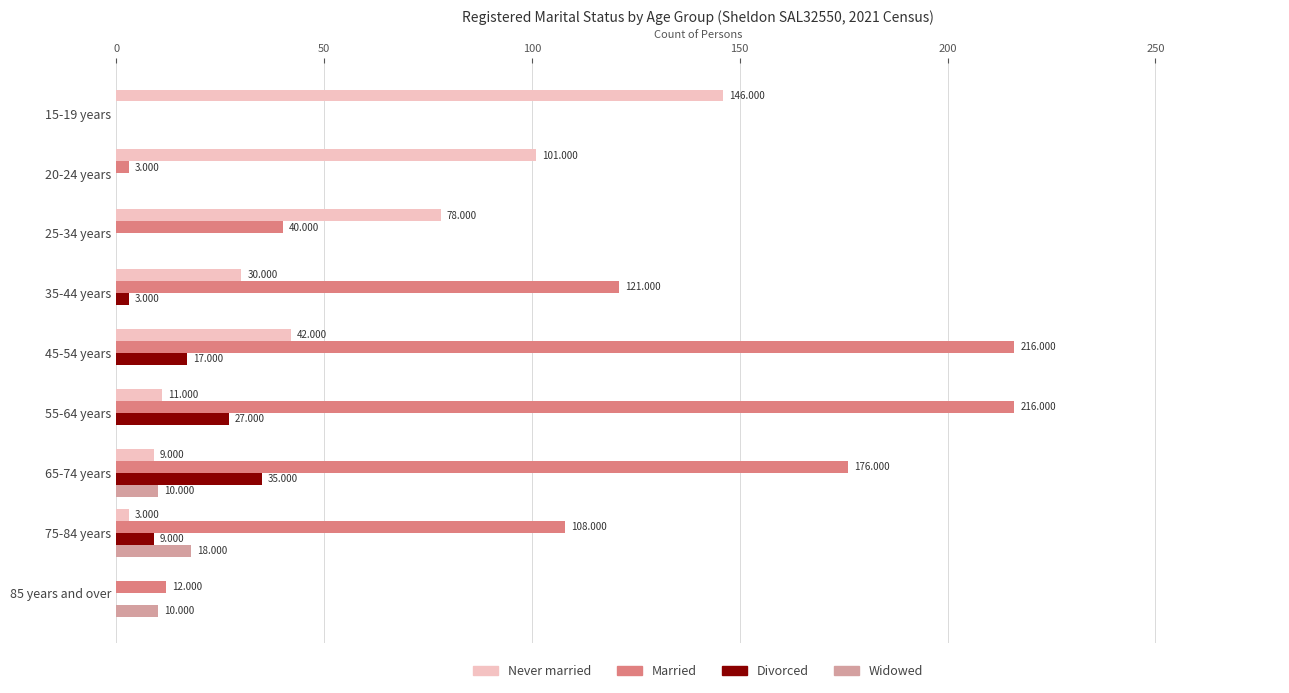

Between 25-34 years and 55-64 years, which series saw the biggest shift?

Married